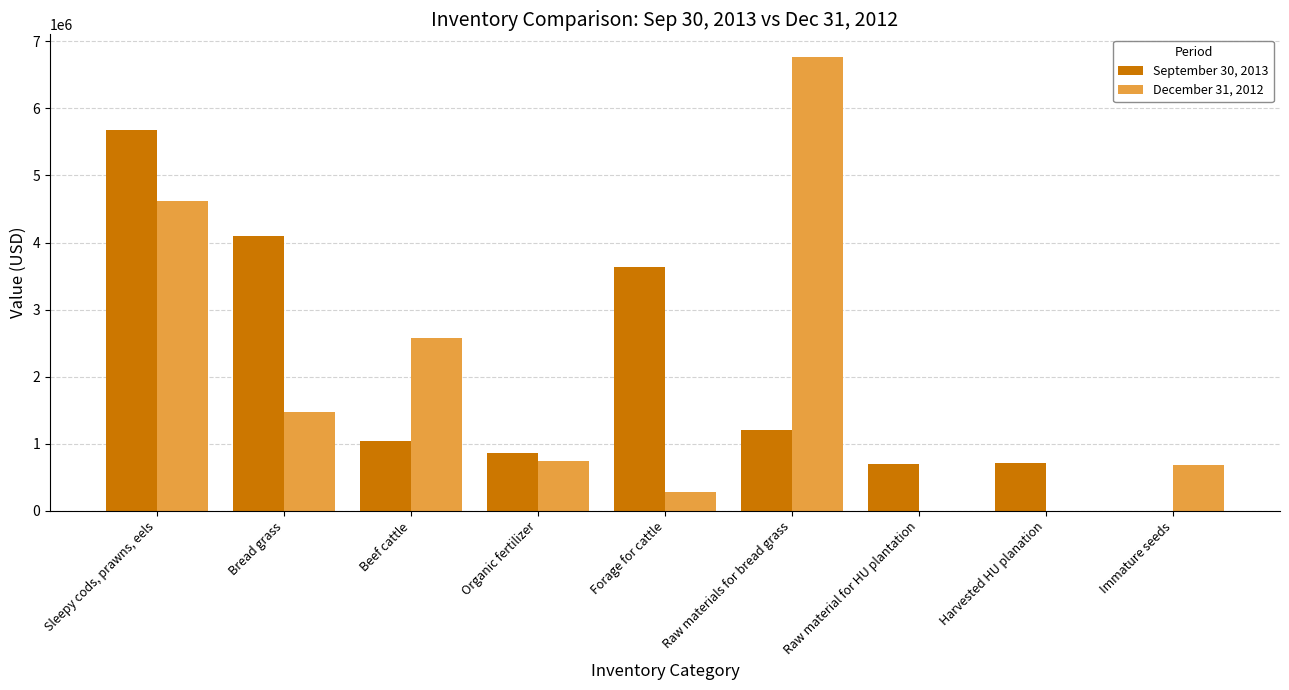

True or false: September 30, 2013 has a value of -3637047 at Immature seeds.

False